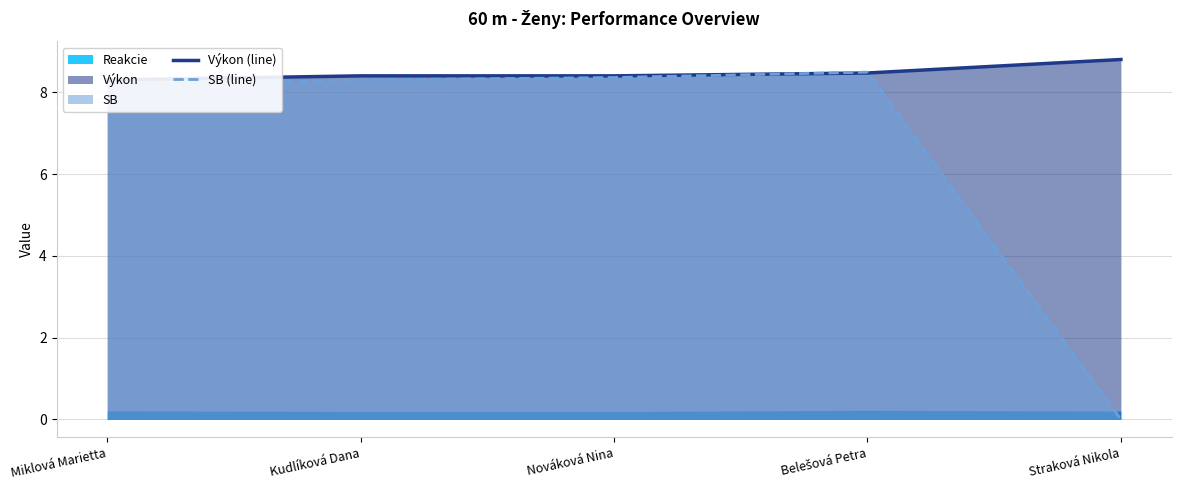

What position from the left is Nováková Nina?

3